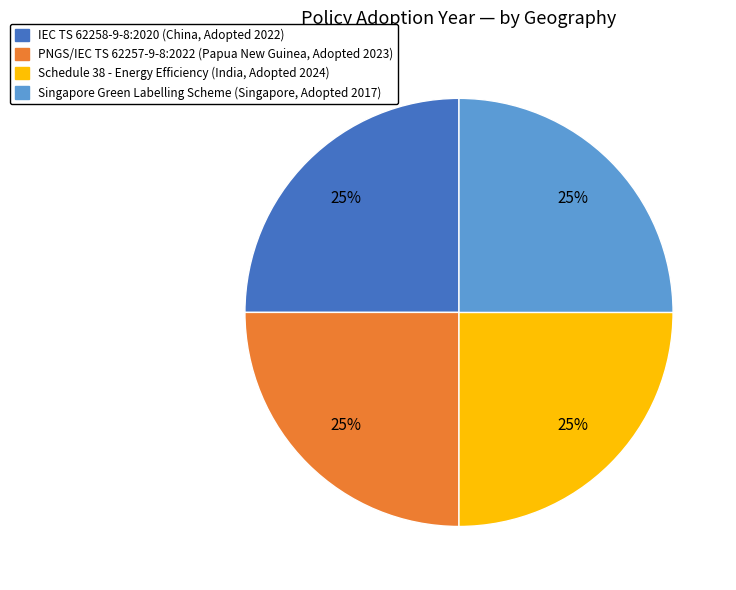

Is there a majority slice in this chart?

No